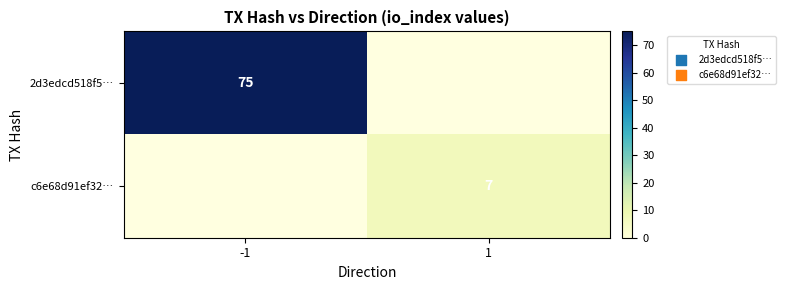

At how many categories does at least one series exceed 50?

1